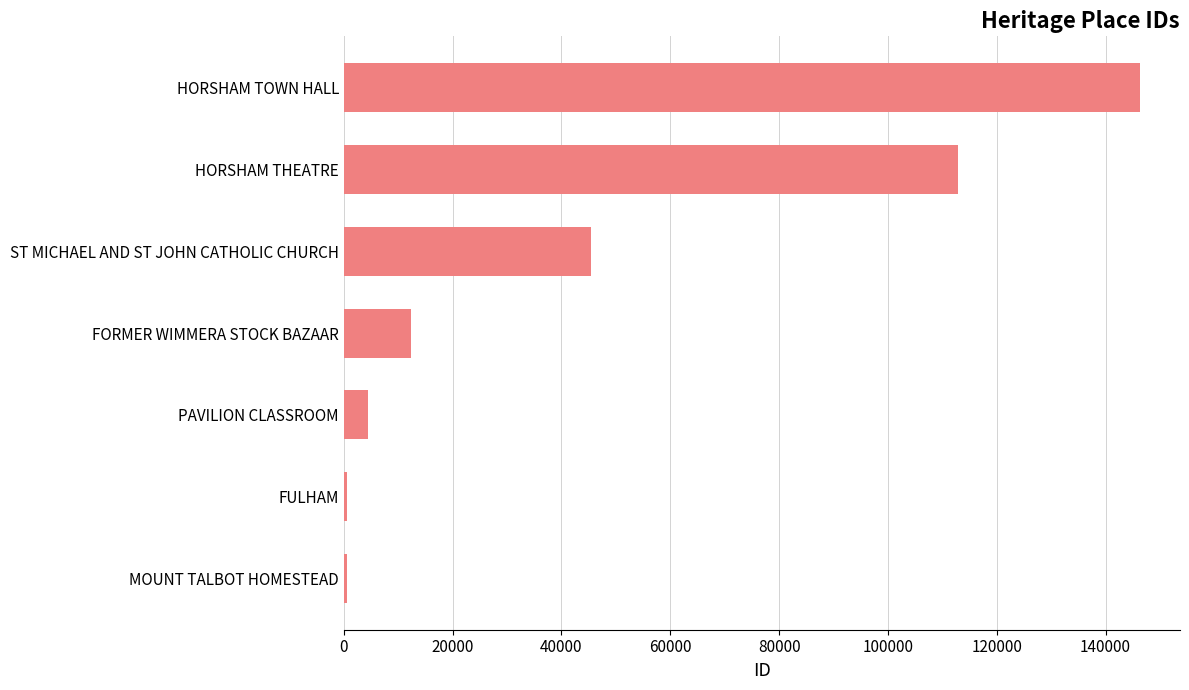

What is the approximate value at HORSHAM THEATRE?

112817